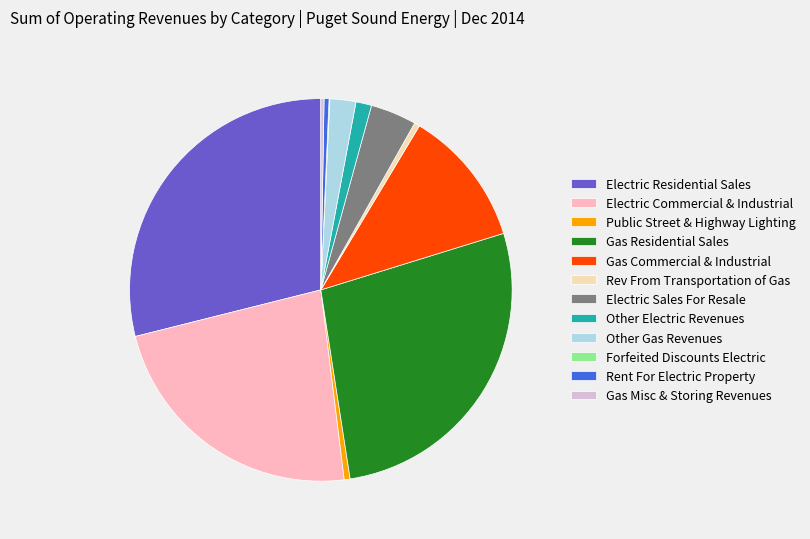

Is the sum of Other Electric Revenues and Rent For Electric Property greater than half?

No